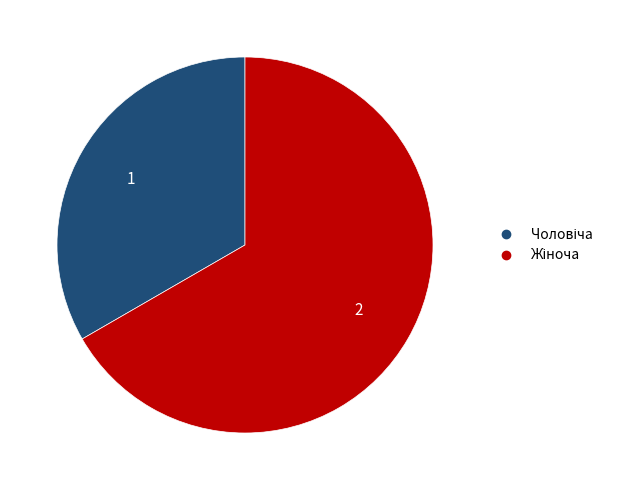

Is there a majority slice in this chart?

Yes